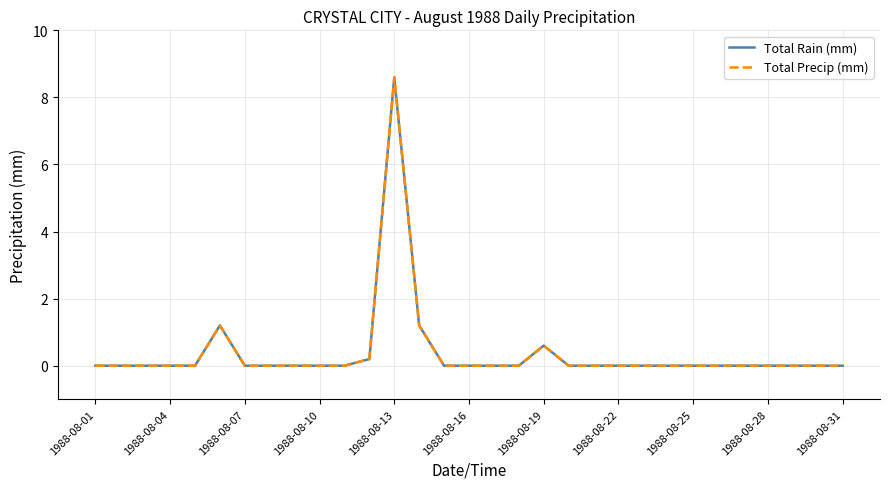

Does the chart have visible grid lines?

Yes